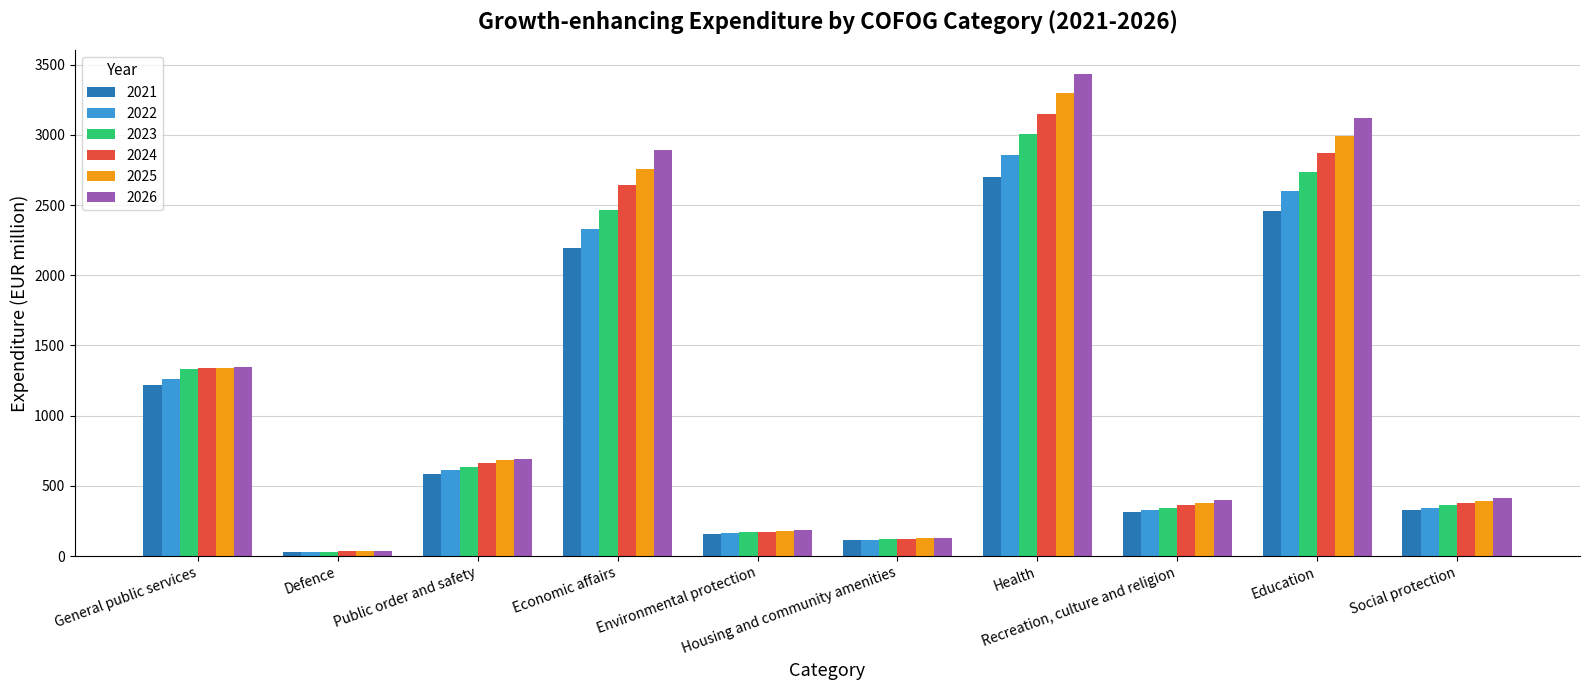

How many groups of bars are there?

10